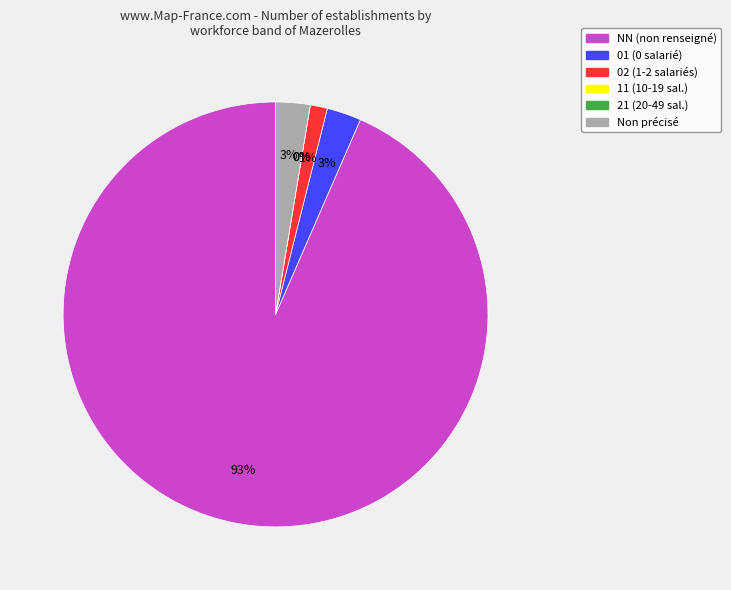

What is the smallest slice in the pie chart?

11